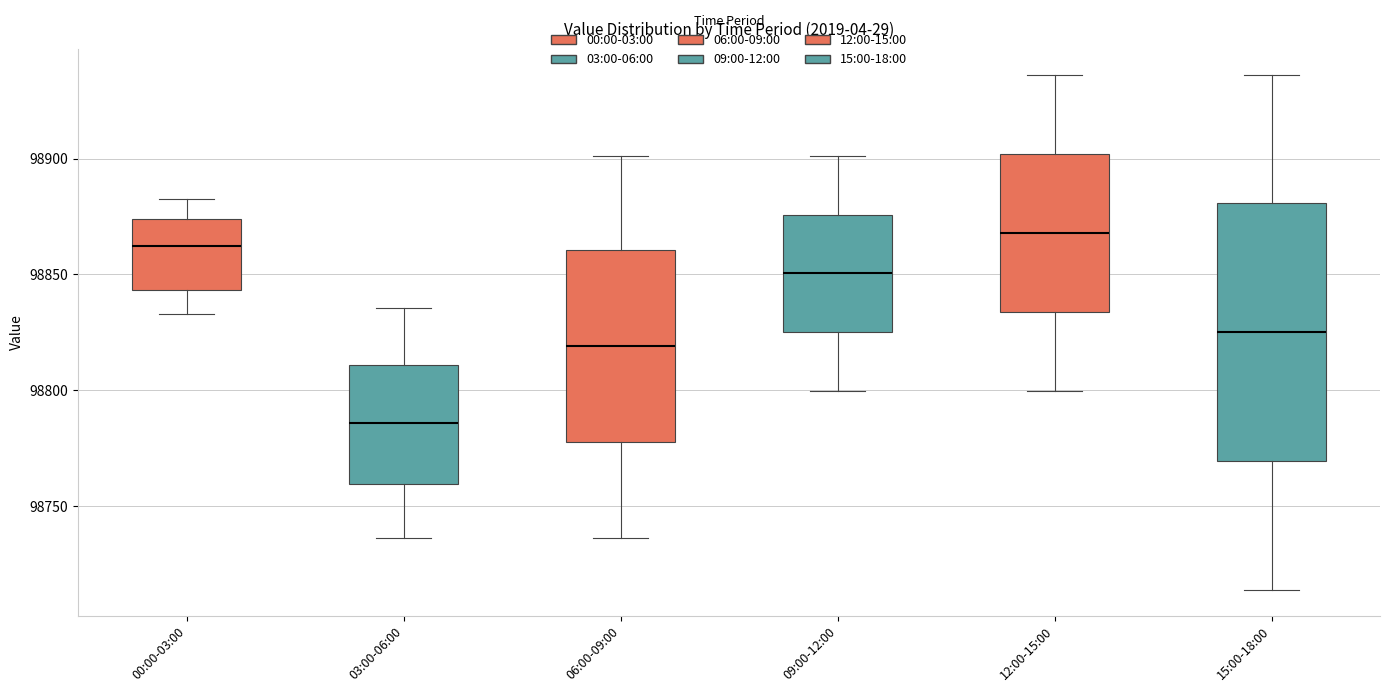

Which box's median line is the highest?

12:00-15:00